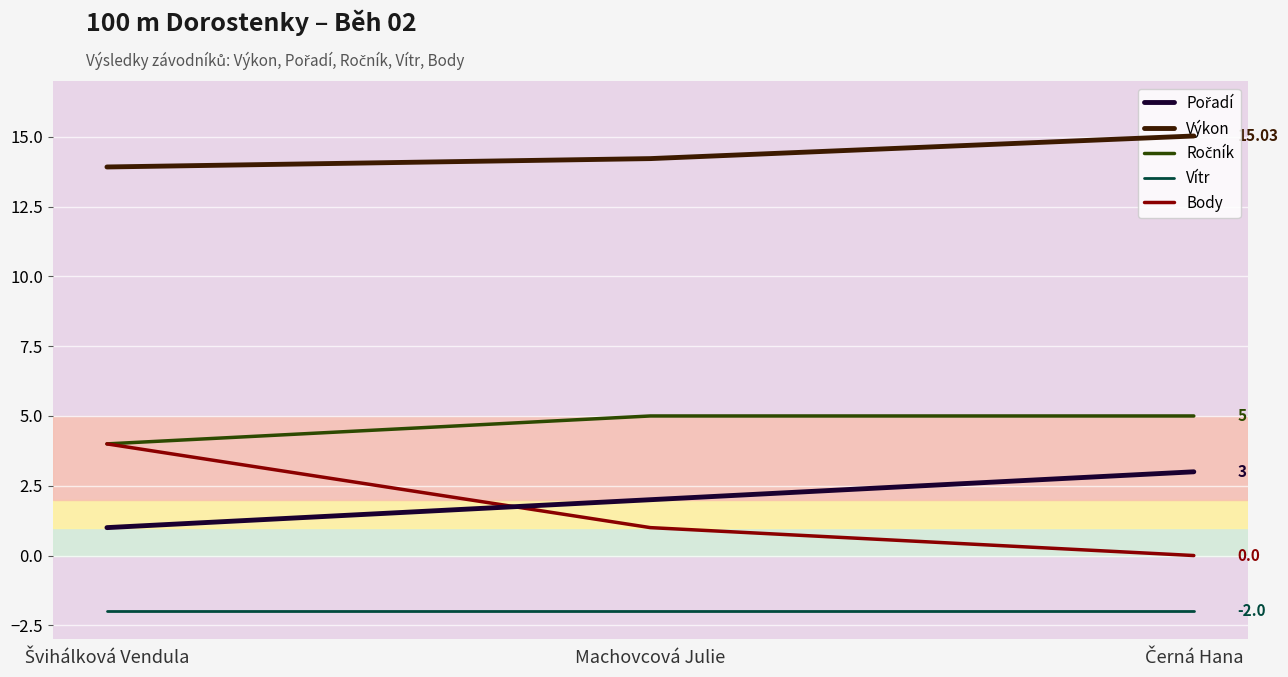

Which series has the widest spread of values?

Body